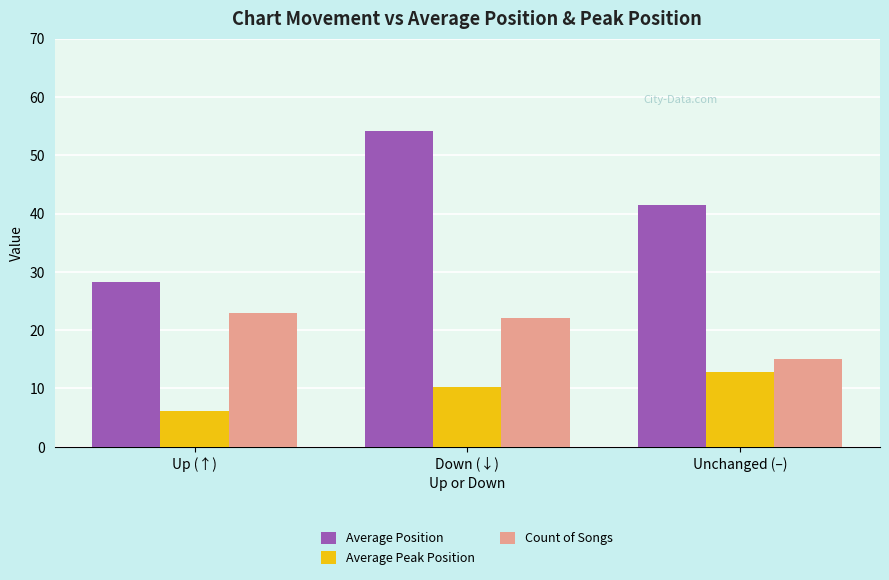

How many bars are there in total?

9